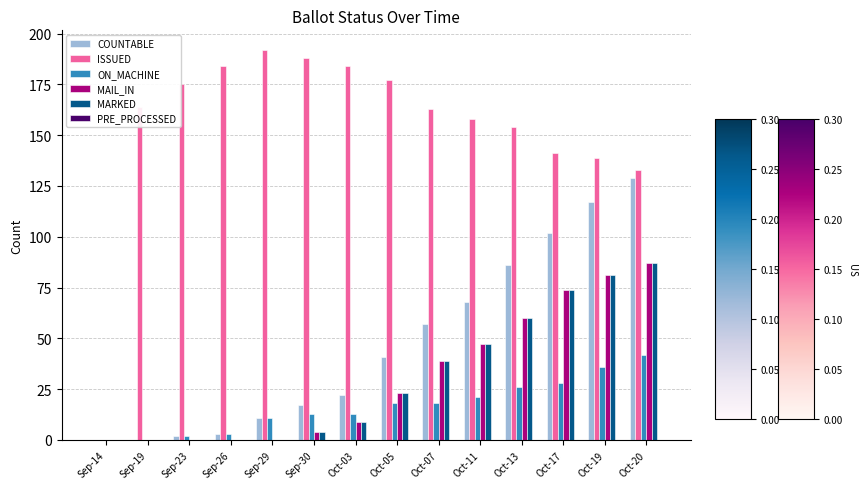

Between Oct-11 and Oct-20, which series saw the biggest shift?

COUNTABLE